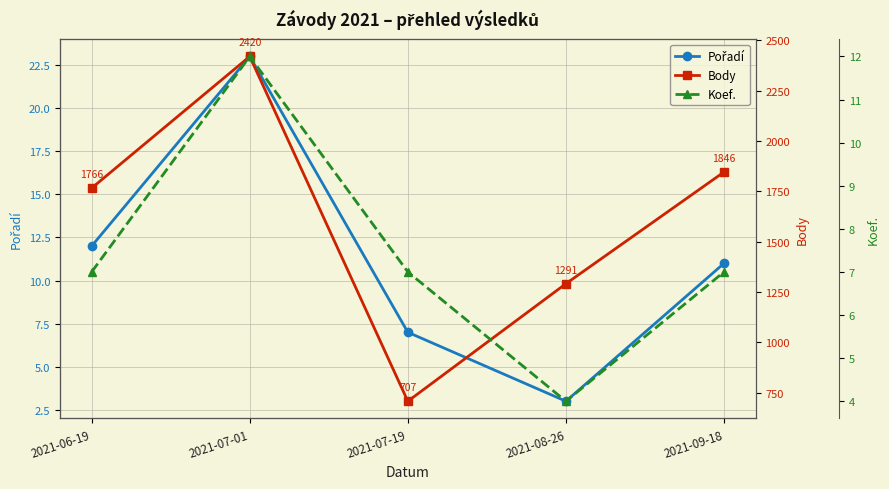

At which label is Koef. closest to 8?

2021-06-19